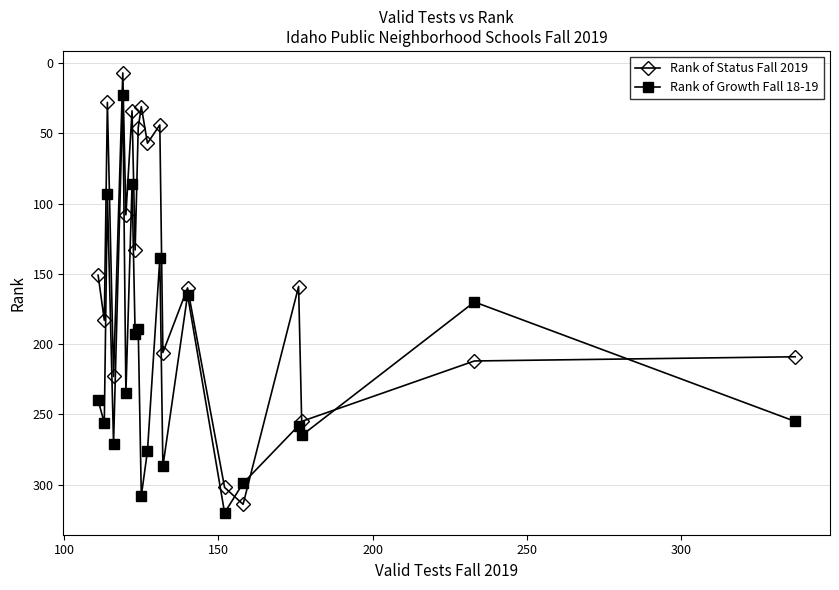

What is the smallest value displayed?

7